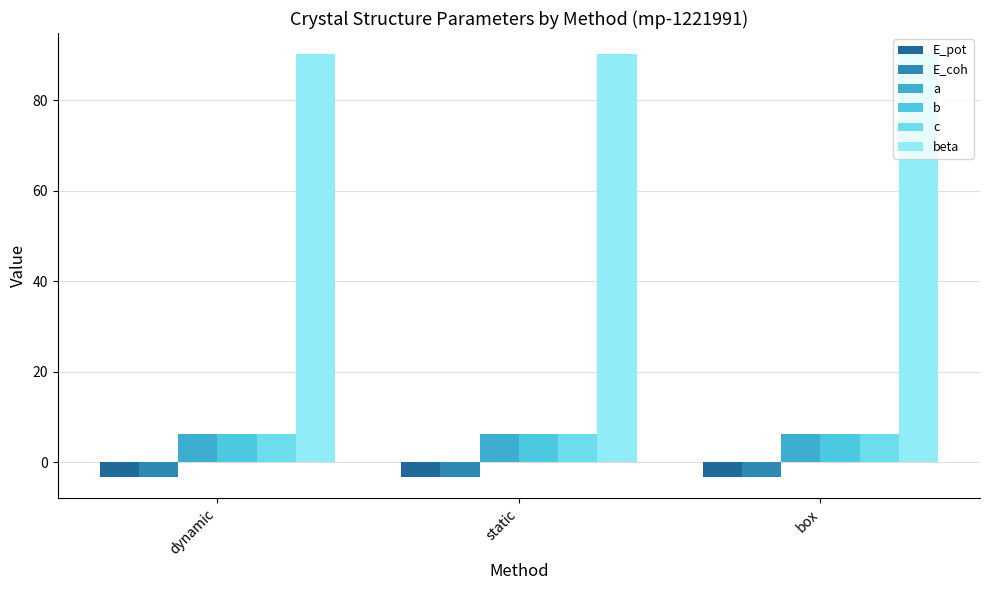

At how many categories does at least one series exceed 59?

3